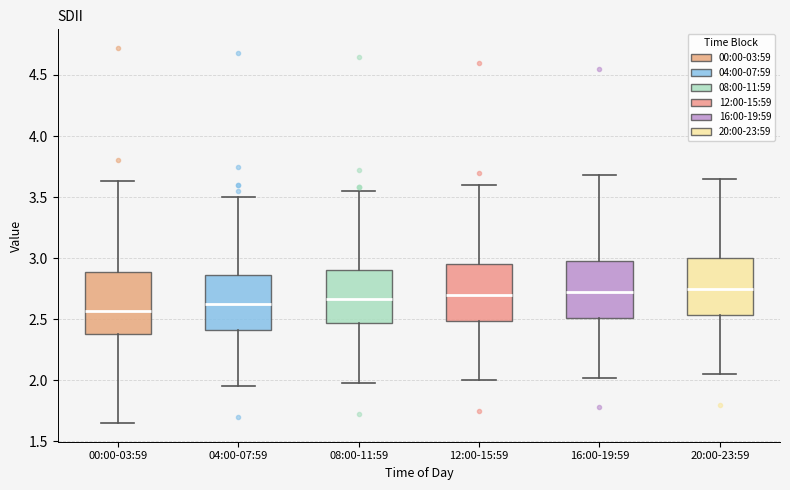

Reading left to right, read every box against the y-axis: the position of its median line, the range the box covers, and the ends of its whiskers. The values are not printed on the chart, so give them approximately, as read against the axis.

00:00-03:59: median 2.55, box 2.40 to 2.90, whiskers 1.65 to 3.65
04:00-07:59: median 2.65, box 2.40 to 2.85, whiskers 1.95 to 3.50
08:00-11:59: median 2.65, box 2.45 to 2.90, whiskers 2.00 to 3.55
12:00-15:59: median 2.70, box 2.50 to 2.95, whiskers 2.00 to 3.60
16:00-19:59: median 2.70, box 2.50 to 3.00, whiskers 2.00 to 3.70
20:00-23:59: median 2.75, box 2.55 to 3.00, whiskers 2.05 to 3.65